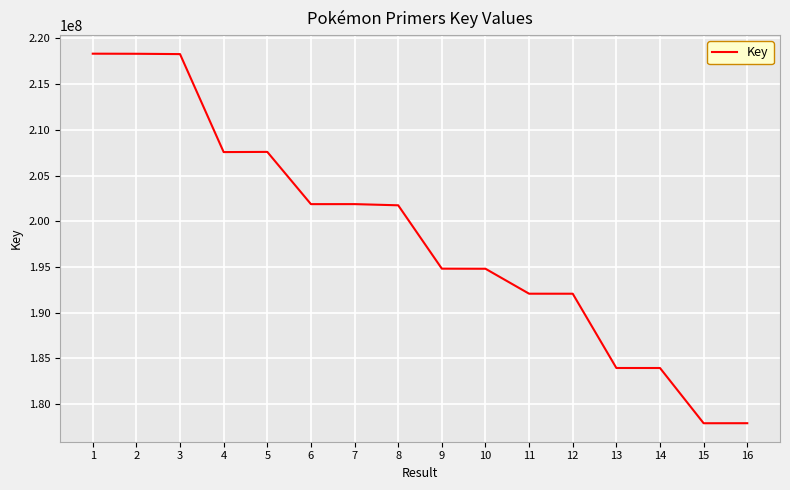

What is the change in value from 8 to 9?

-6928996